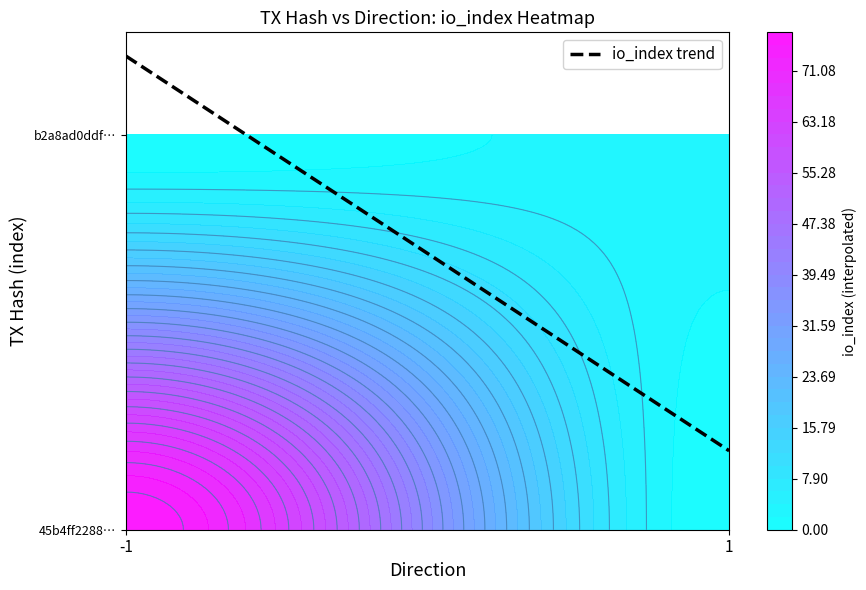

Is it true that b2a8ad0ddfe2fe2a453d71d0a088f5b7b0c0746 equals 4 at io_index?

False